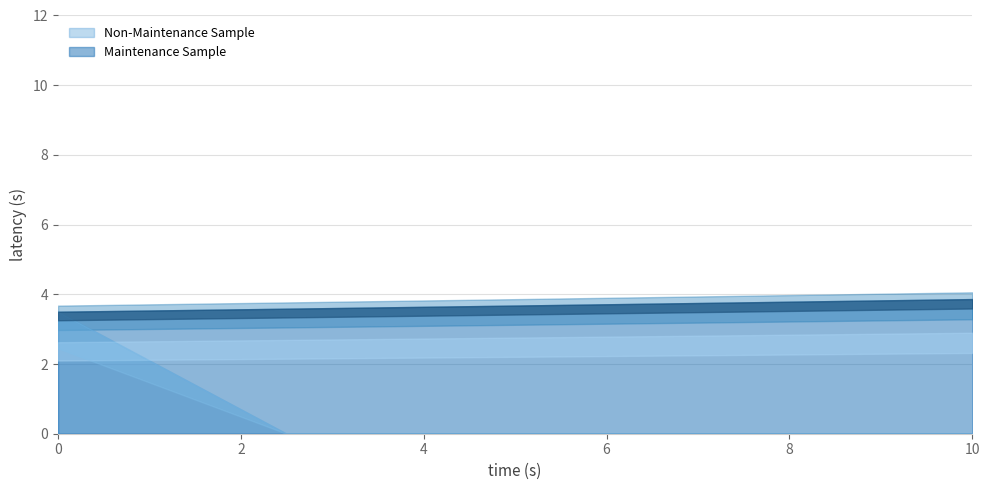

True or false: Maintenance Sample and Non-Maintenance Sample cross at least once.

False